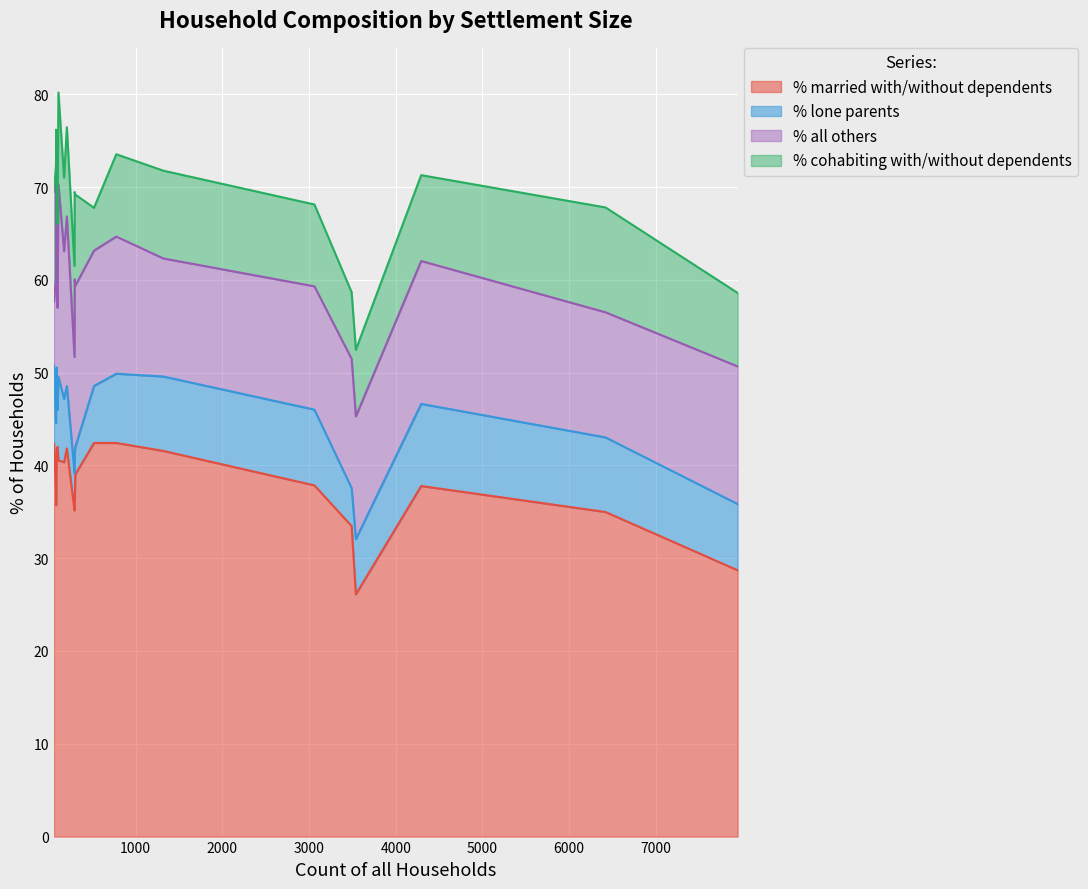

What is the minimum value for % married with/without dependents?

26.1